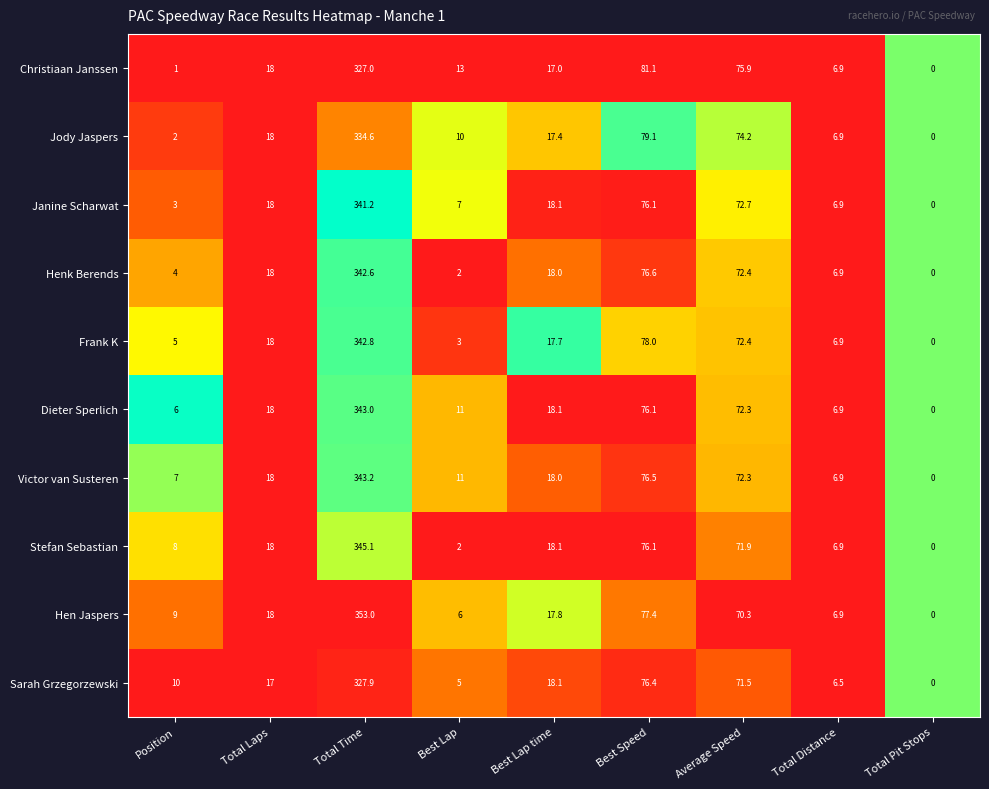

Where is Christiaan Janssen nearest to the value 163?

Best Speed